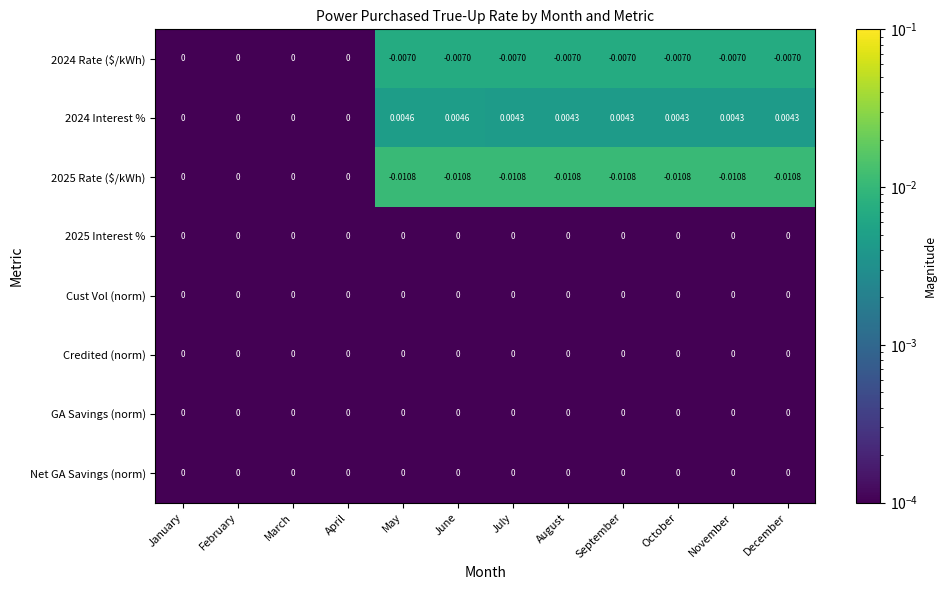

Is the value of 2025 Interest % at January greater than the value of 2025 Rate ($/kWh) at December?

Yes